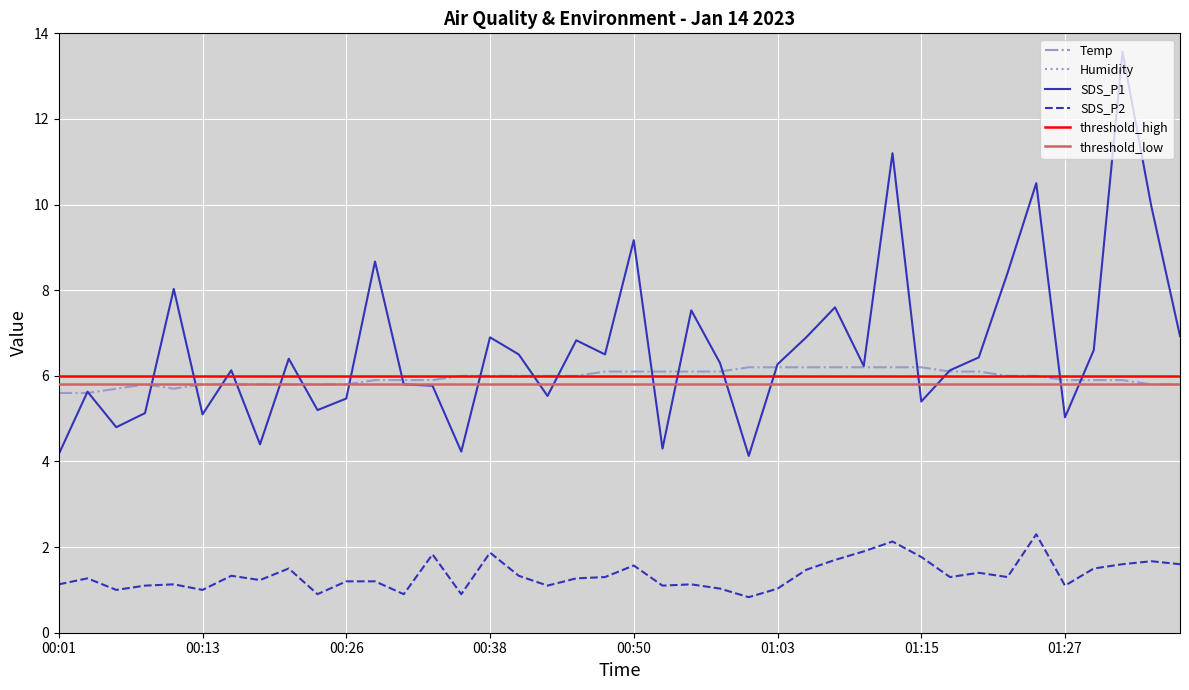

What is the maximum value for Temp?

6.2